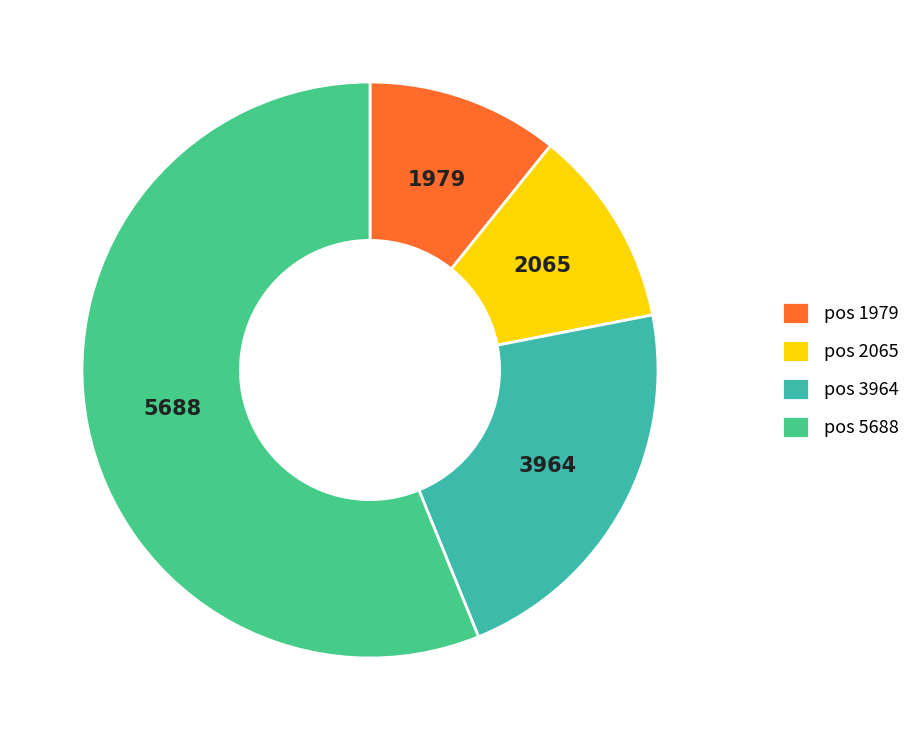

Which category has the smallest portion of the pie?

1979